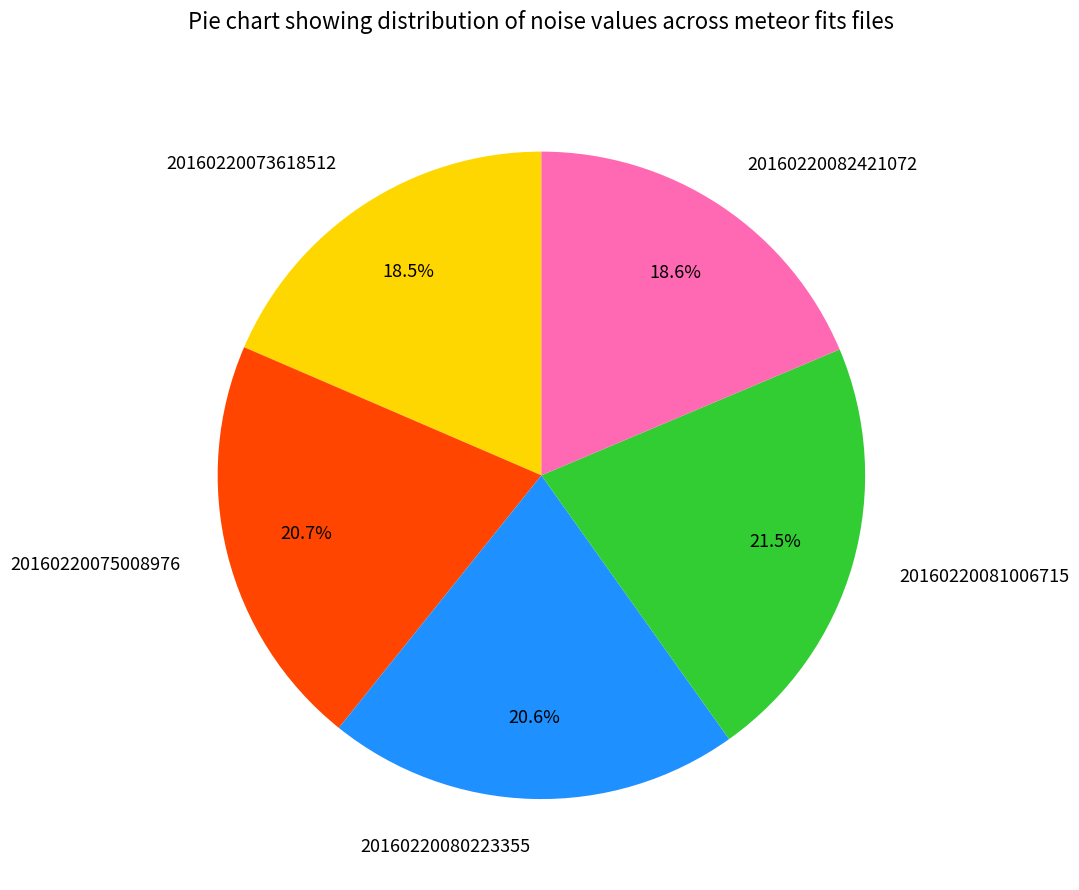

Is there a majority slice in this chart?

No